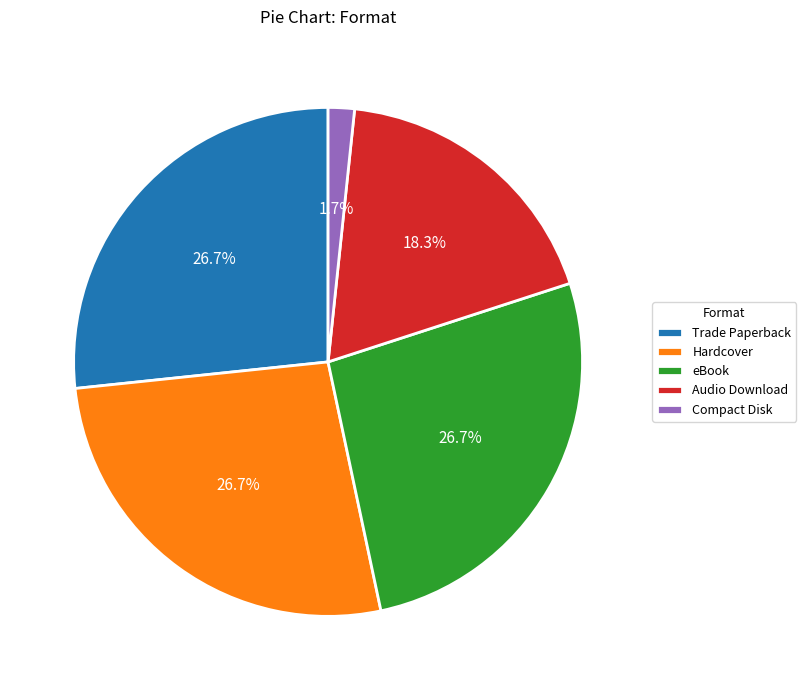

Which slice is the smallest?

Compact Disk